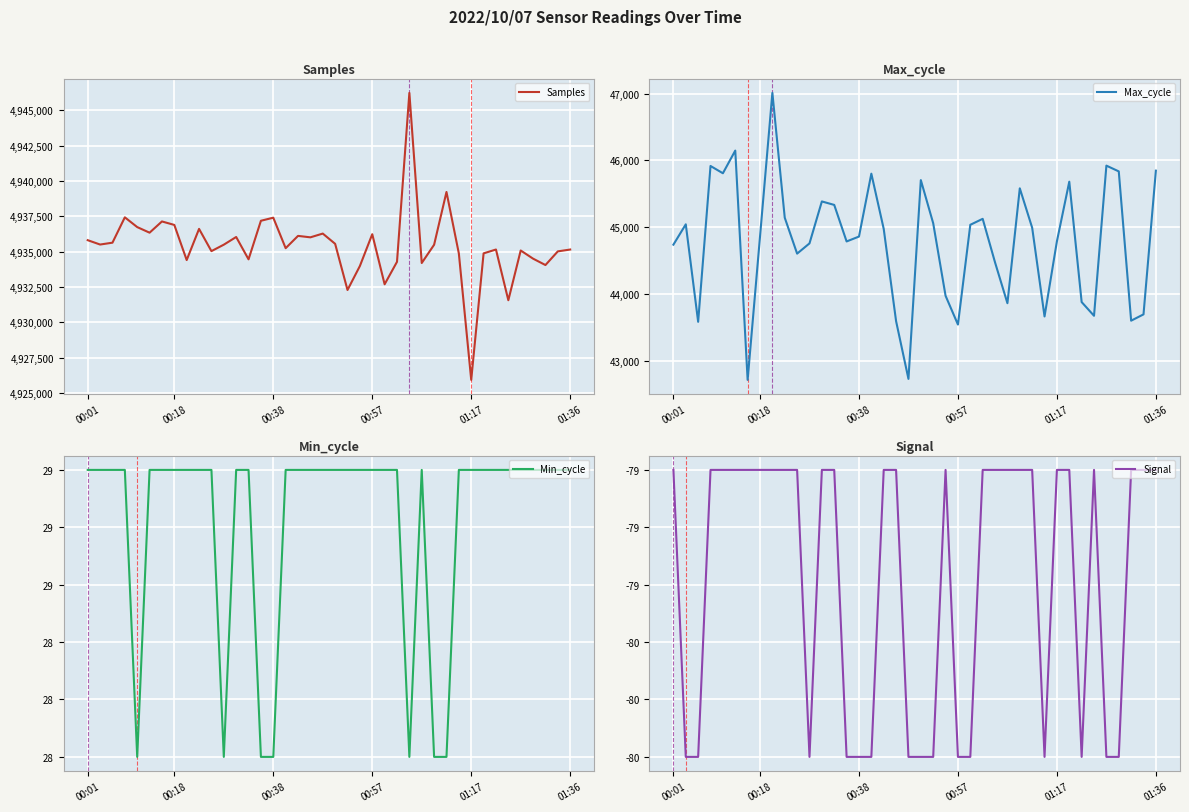

What value does the Max_cycle series have at 8?

47009